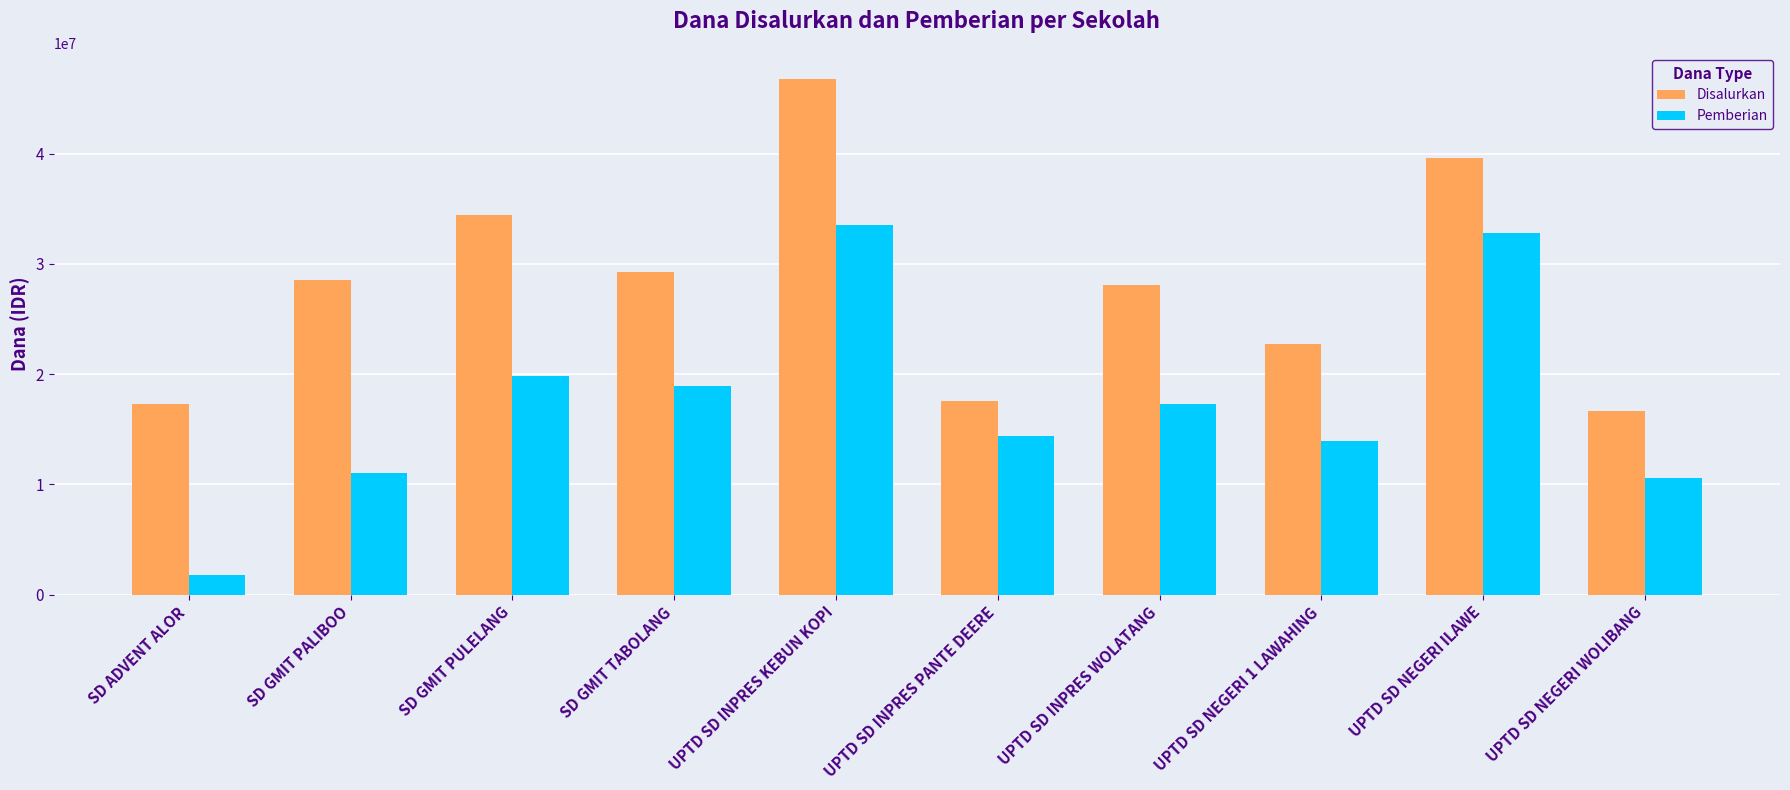

List the series in order of their peak value, highest first.

Disalurkan, Pemberian